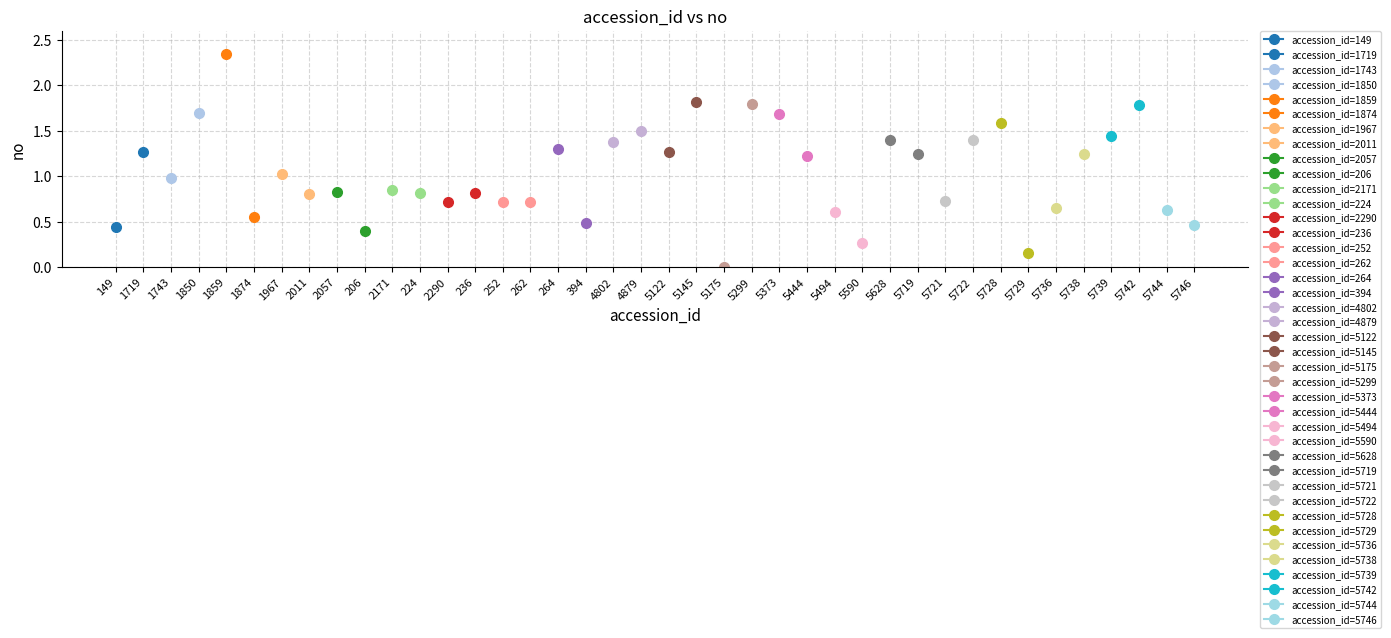

What is the approximate value at 5739?

1.4